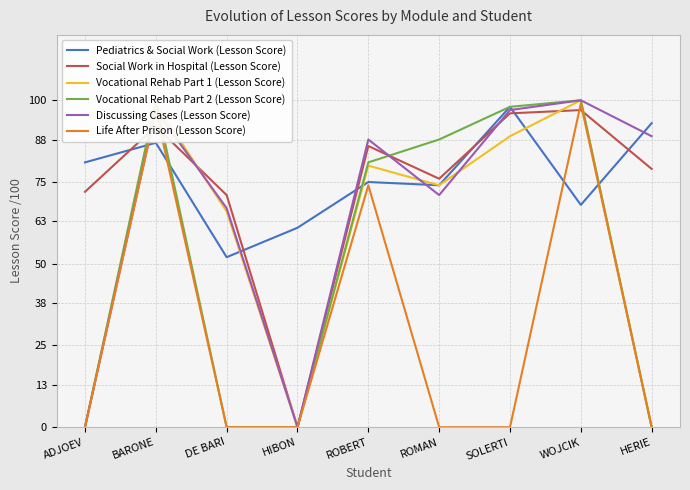

Rank the series at BARONE from lowest to highest value.

Pediatrics & Social Work (Lesson Score), Social Work in Hospital (Lesson Score), Discussing Cases (Lesson Score), Life After Prison (Lesson Score), Vocational Rehab Part 1 (Lesson Score), Vocational Rehab Part 2 (Lesson Score)